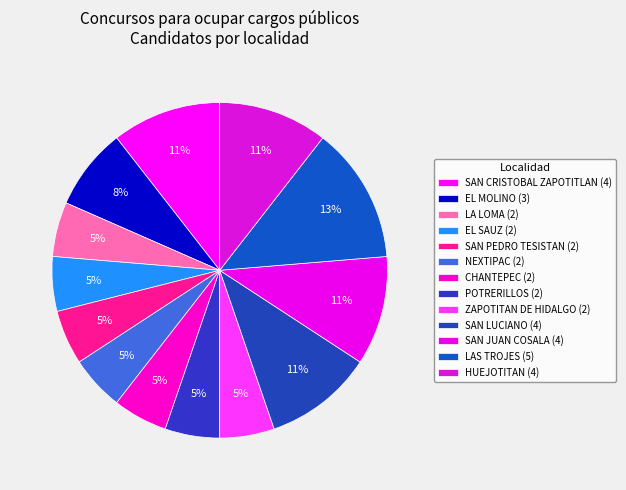

What is the total percentage of SAN PEDRO TESISTAN and EL MOLINO?

13.2%